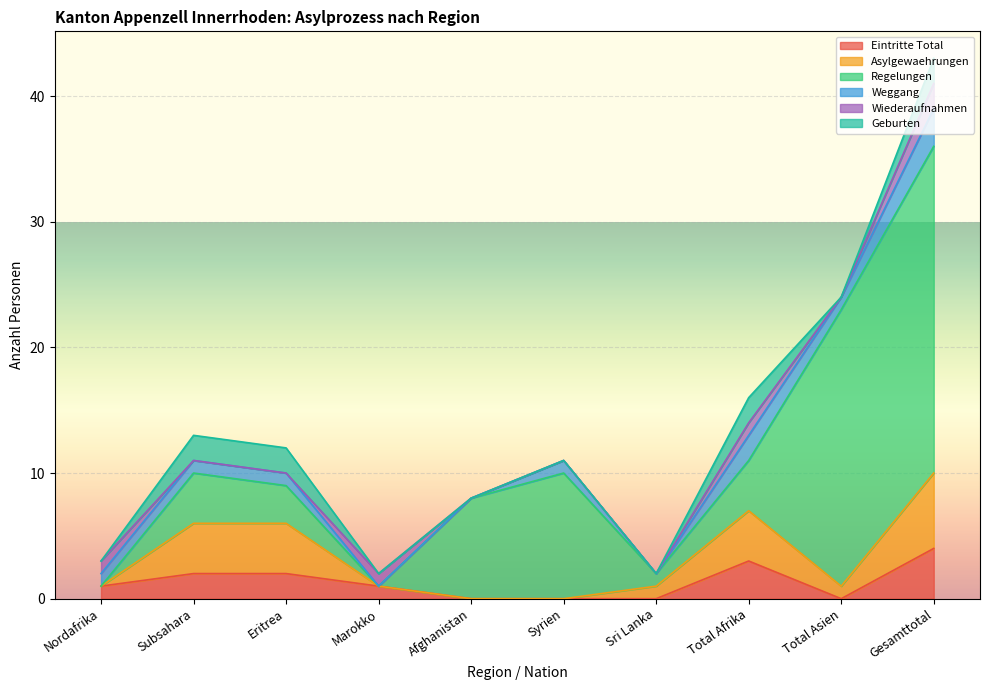

At how many categories does at least one series exceed 9?

3